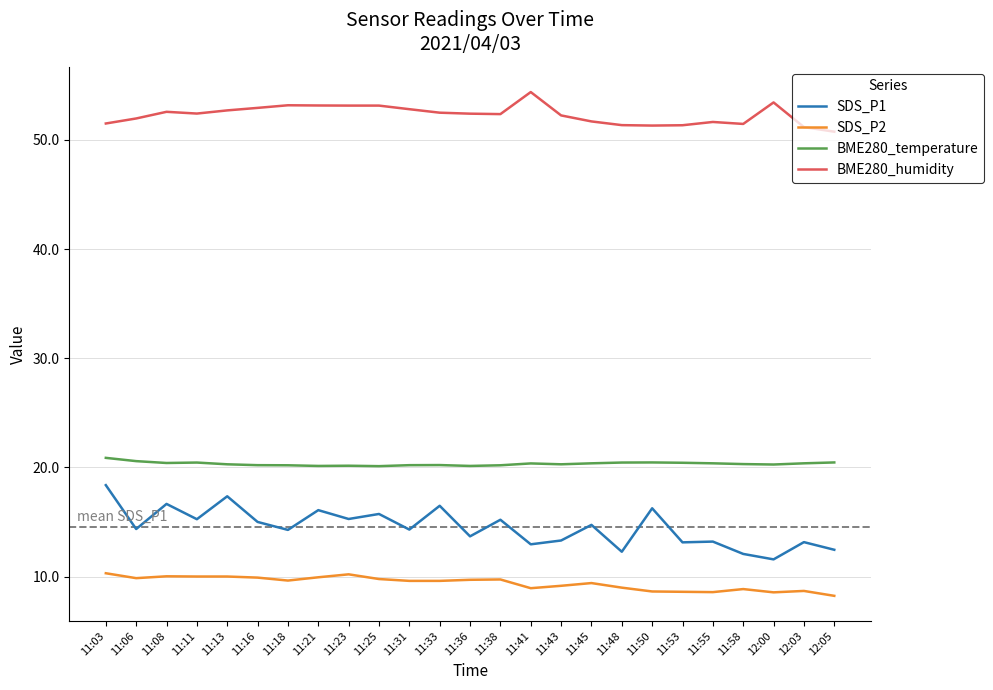

What is the average value of the BME280_temperature series?

20.3